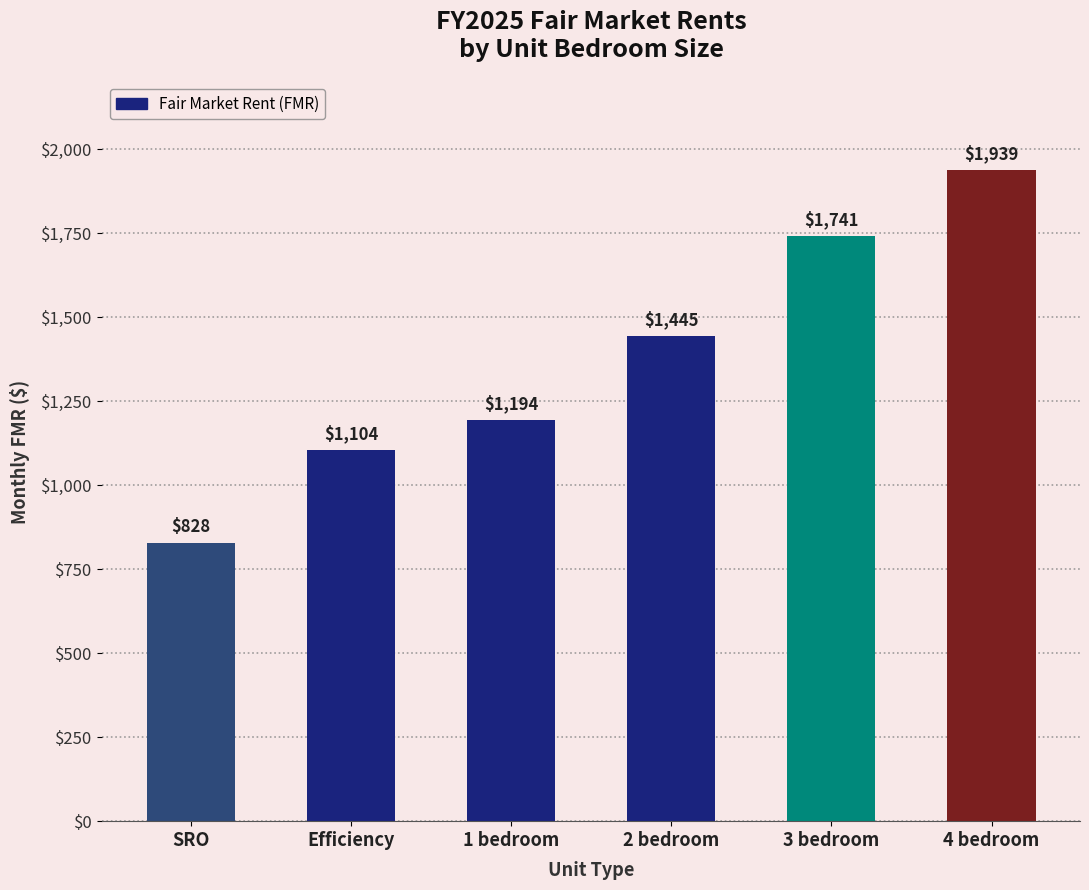

What is the change in value from SRO to 4 bedroom?

+1111